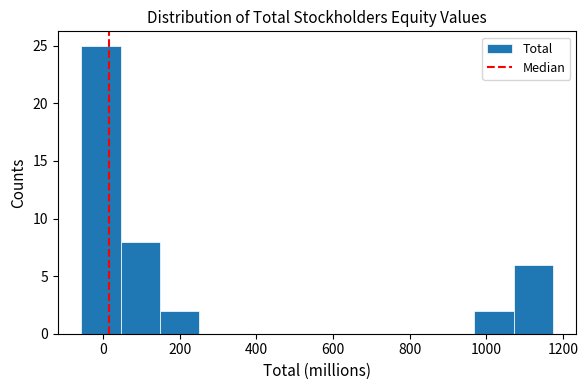

Reading left to right, list every bar in this chart as the range it spans on the x-axis followed by its height. Neither the bar edges nor the heights are printed on the chart, so give them approximately, as read against the axes.

-60 to 40: 25
40 to 140: 8
140 to 260: 2
260 to 360: 0
360 to 460: 0
460 to 560: 0
560 to 660: 0
660 to 760: 0
760 to 860: 0
860 to 960: 0
960 to 1080: 2
1080 to 1180: 6